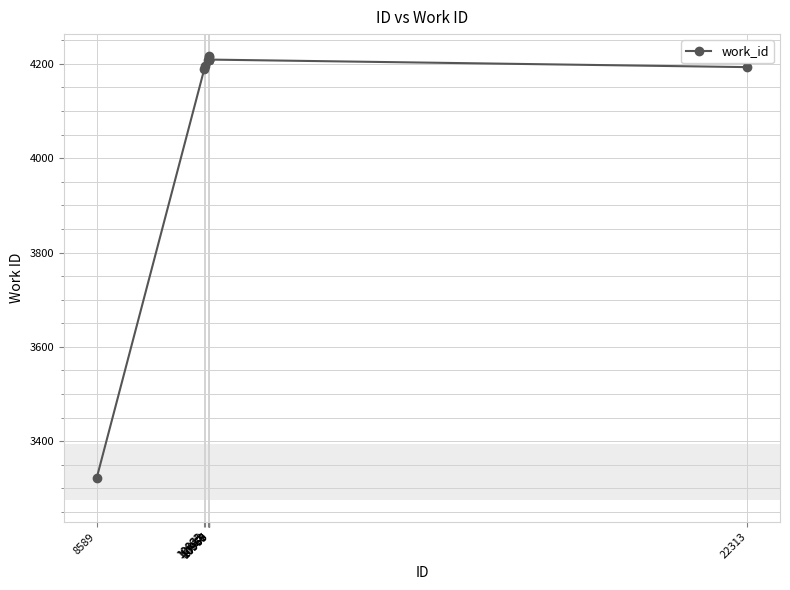

What is the difference between the maximum and minimum values?

895